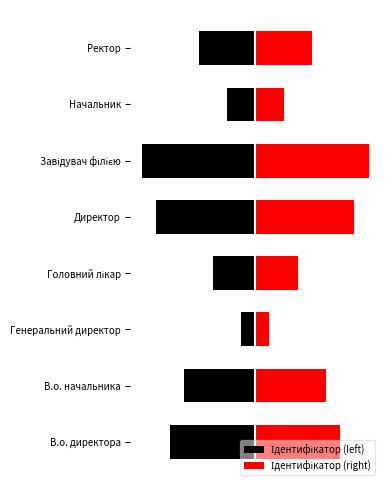

What is the average value of the Ідентифікатор (right) series?

4